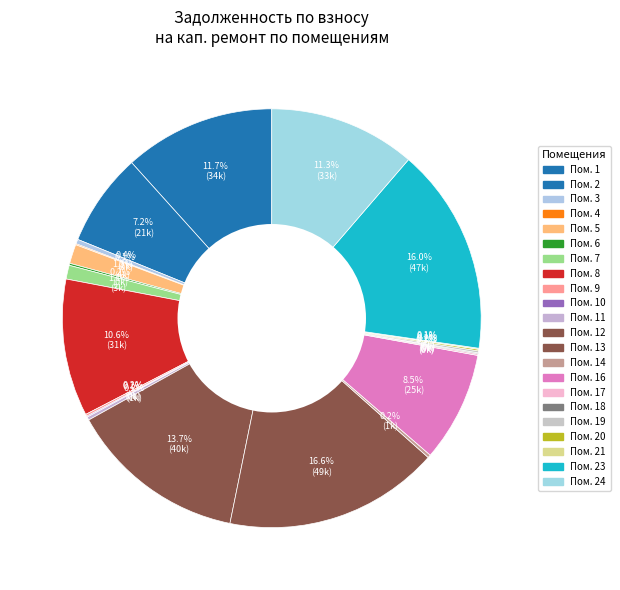

Which category has the smallest portion of the pie?

15